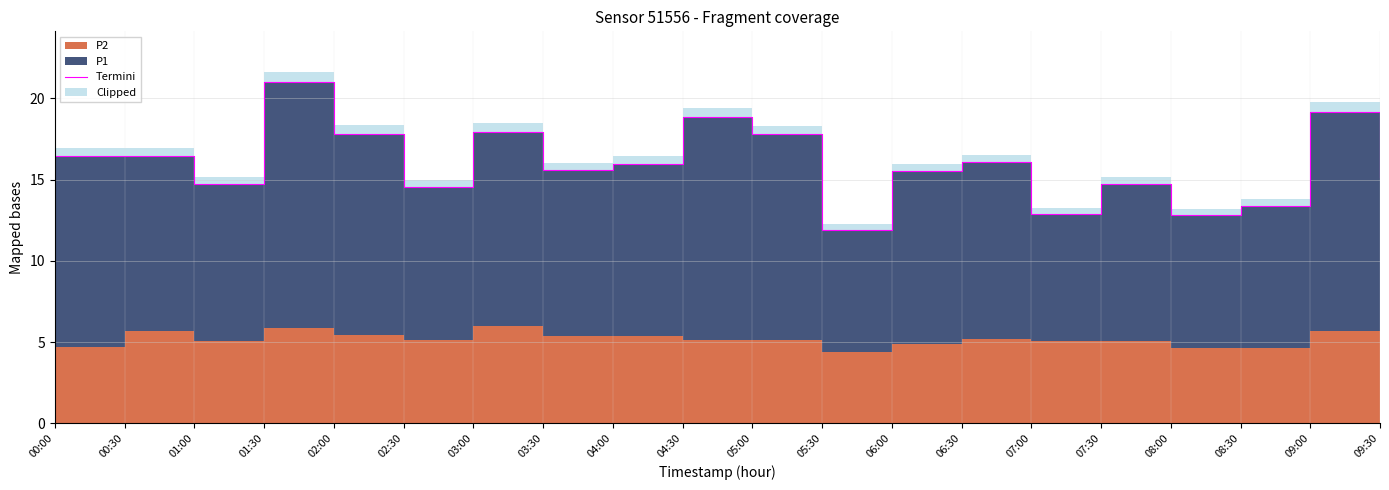

What is the label of the 5th point from the right?

07:30